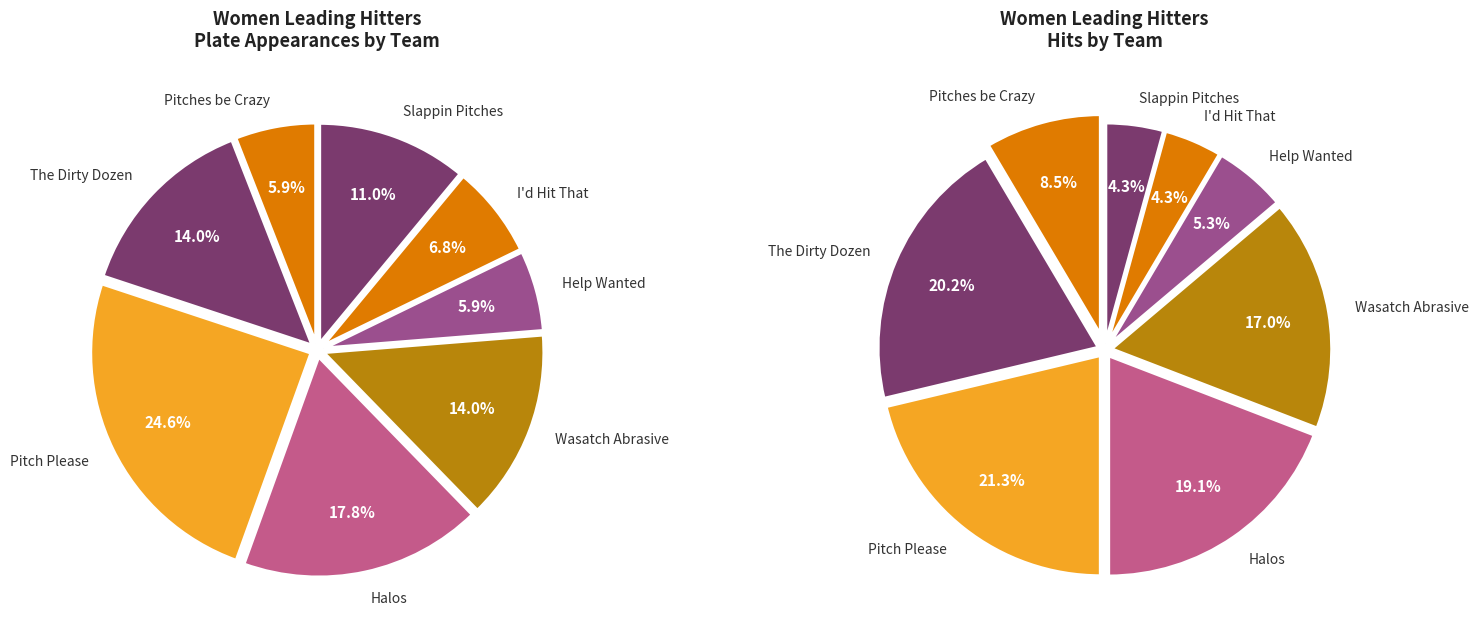

How many slices are in this pie chart?

16